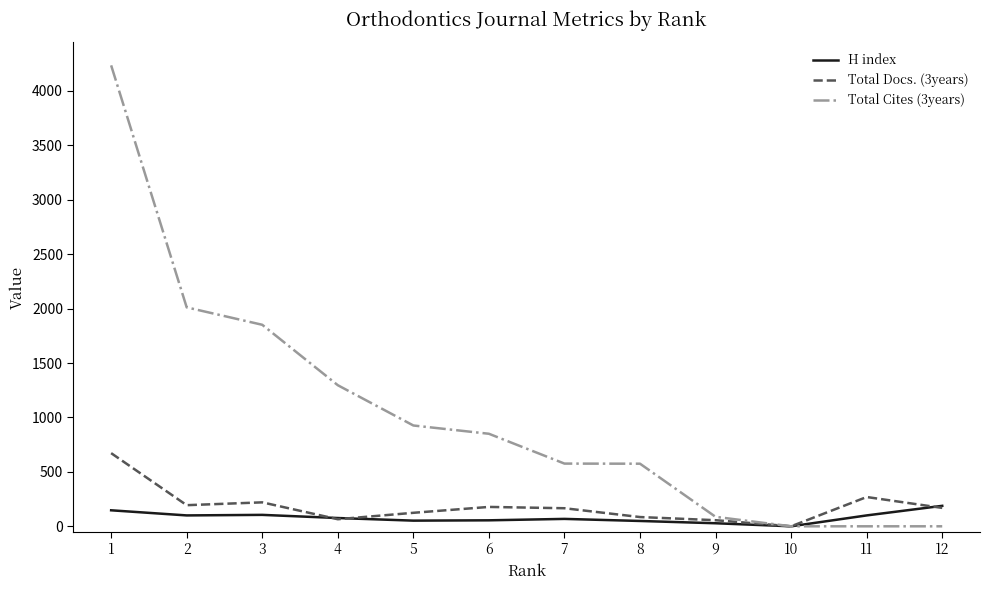

The value of Total Cites (3years) at 3 is 1176. True or false?

False